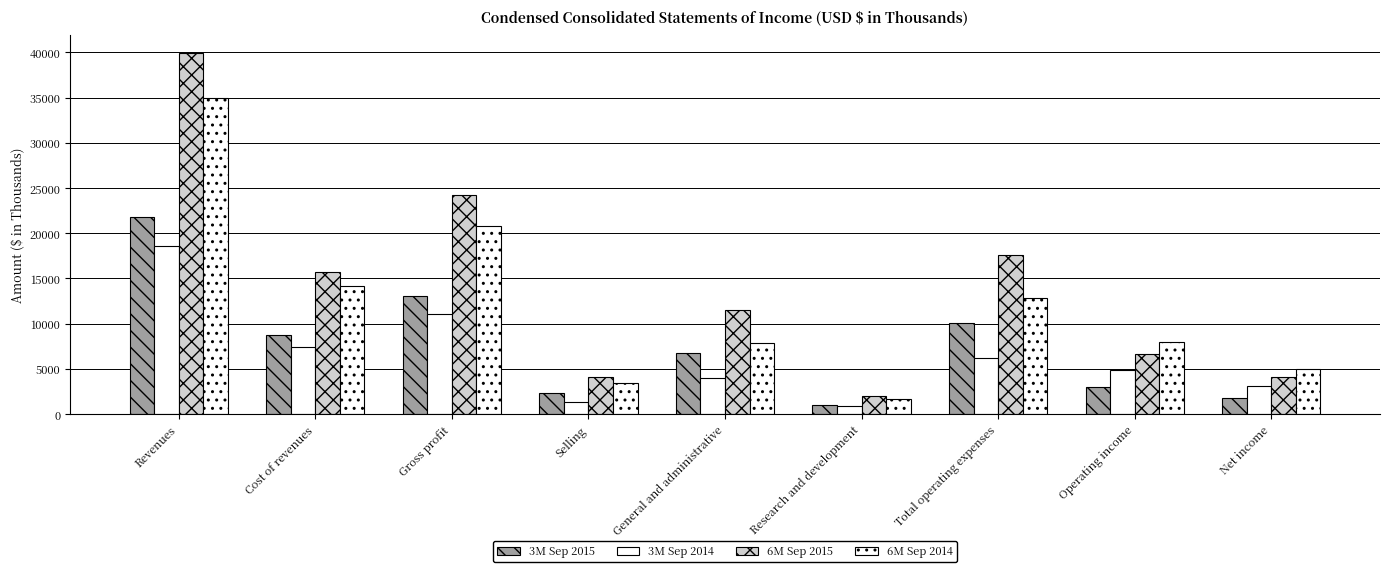

How many data points in 3M Sep 2015 are less than 6782?

4